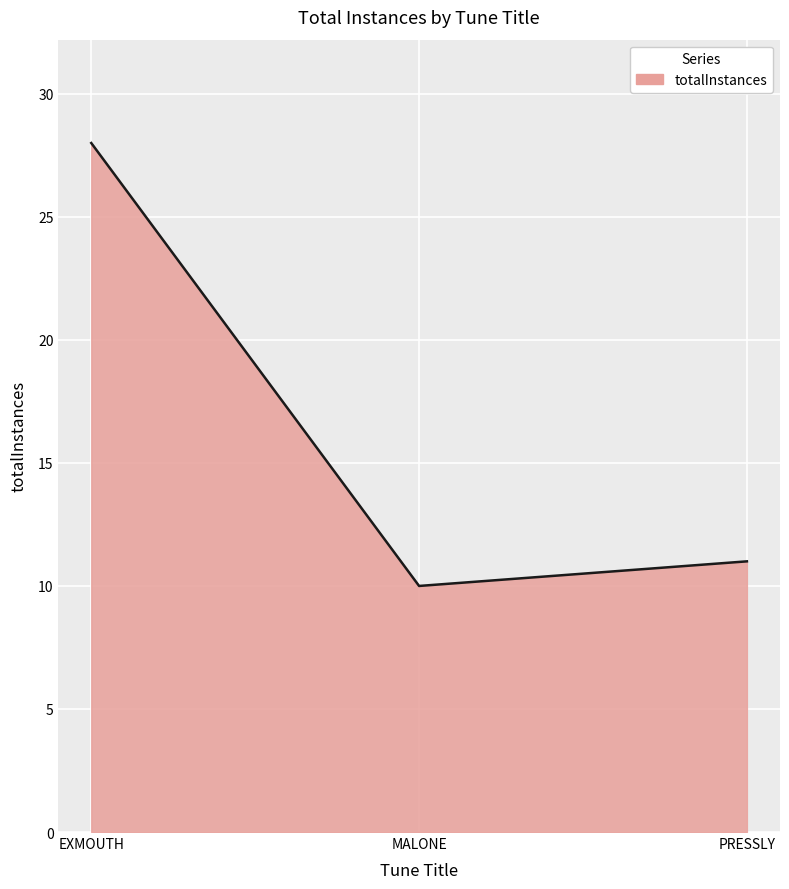

What is the approximate value at MALONE?

10